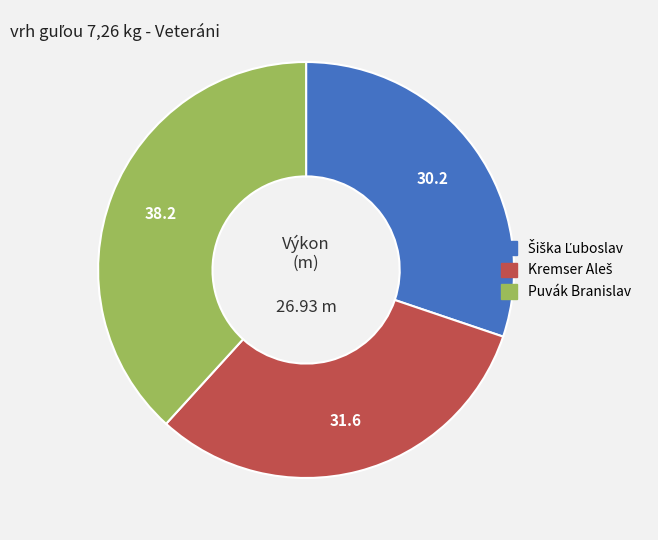

What is the largest slice in the pie chart?

Puvák Branislav